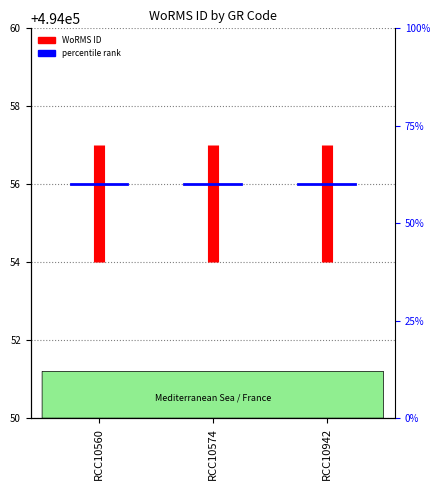

Approximately how many times larger is the value at RCC10560 compared to RCC10560?

1.0